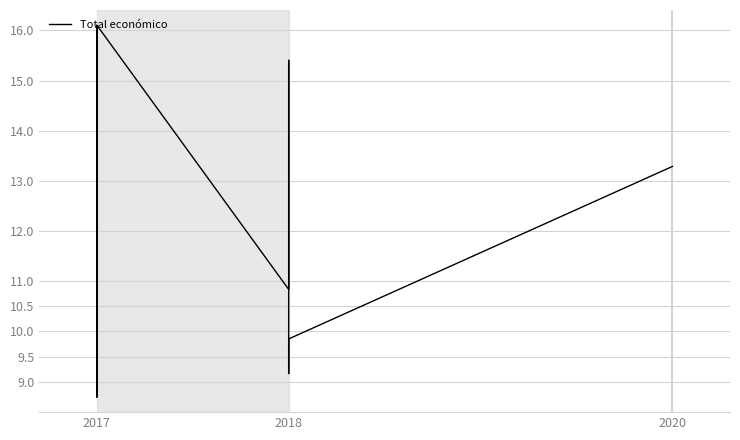

The chart shows a value of 3.5 at 2017. True or false?

False